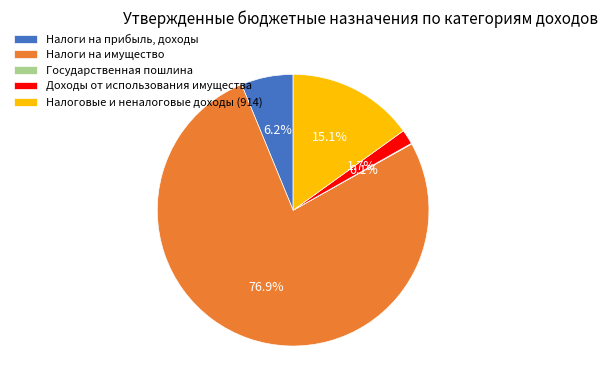

Which slice represents more than half of the pie?

Налоги на имущество